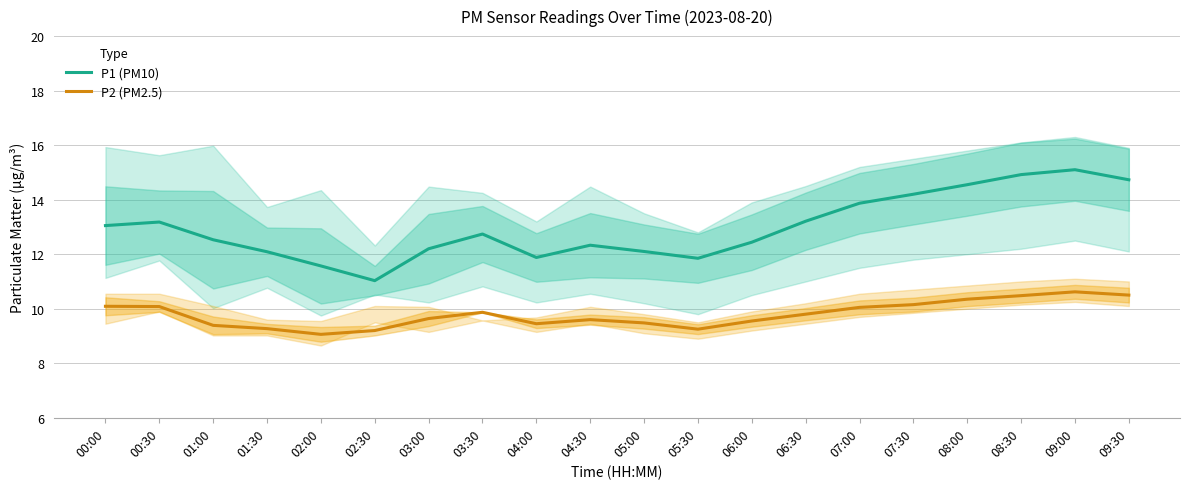

How many data points in P1 (PM10) are less than 12?

4